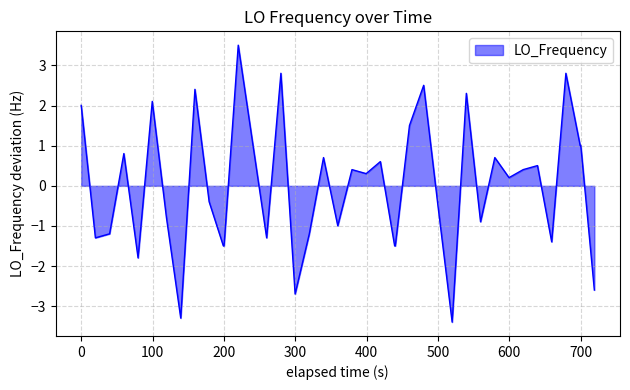

Does the chart display data point markers on the line(s)?

No